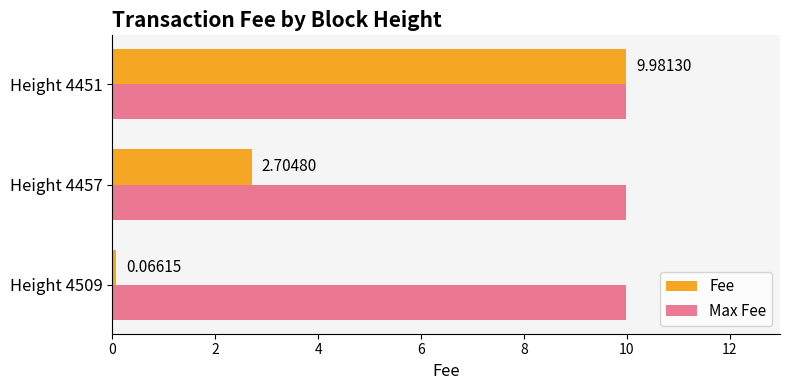

At how many categories does at least one series exceed 3?

3